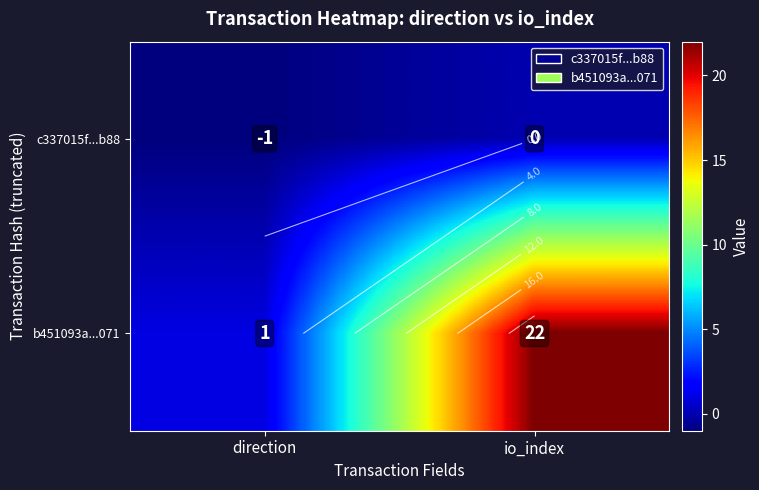

What is the maximum value for b451093a...071?

22